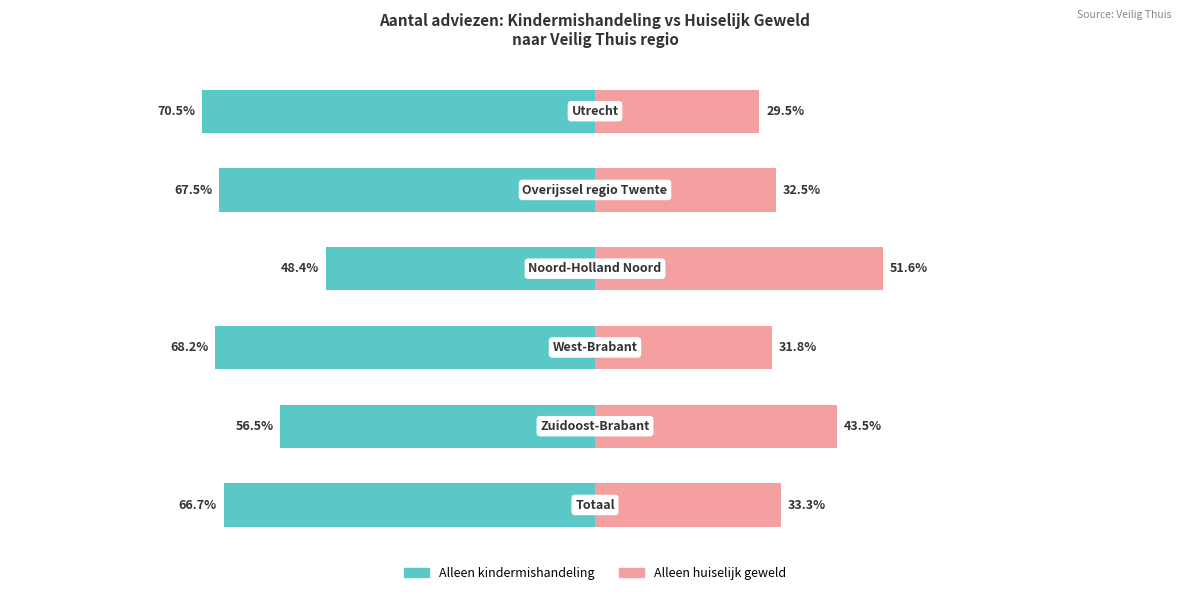

Are the bars grouped side by side (vs. stacked)?

Yes